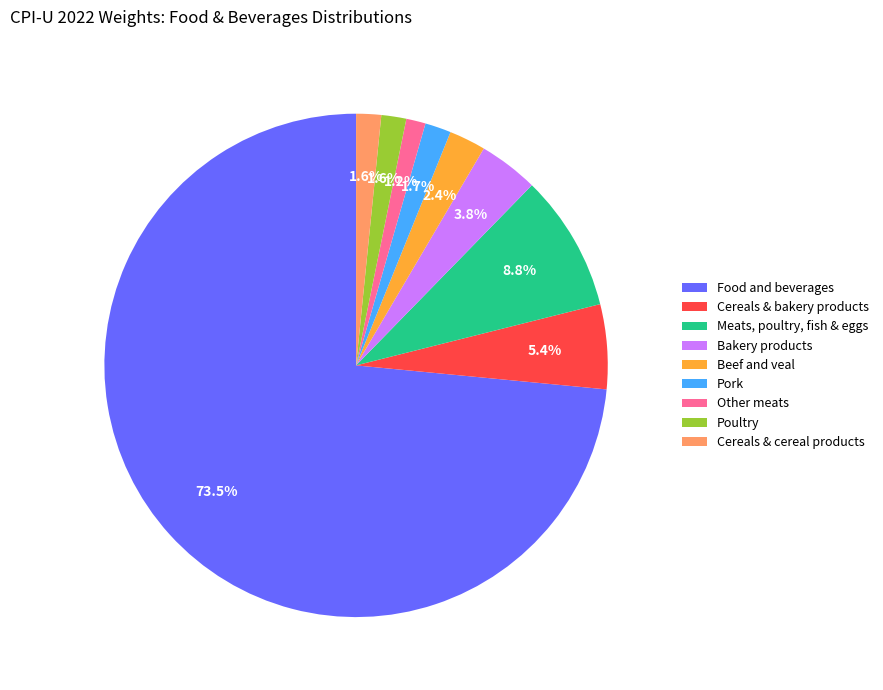

What is the largest slice in the pie chart?

Food and beverages